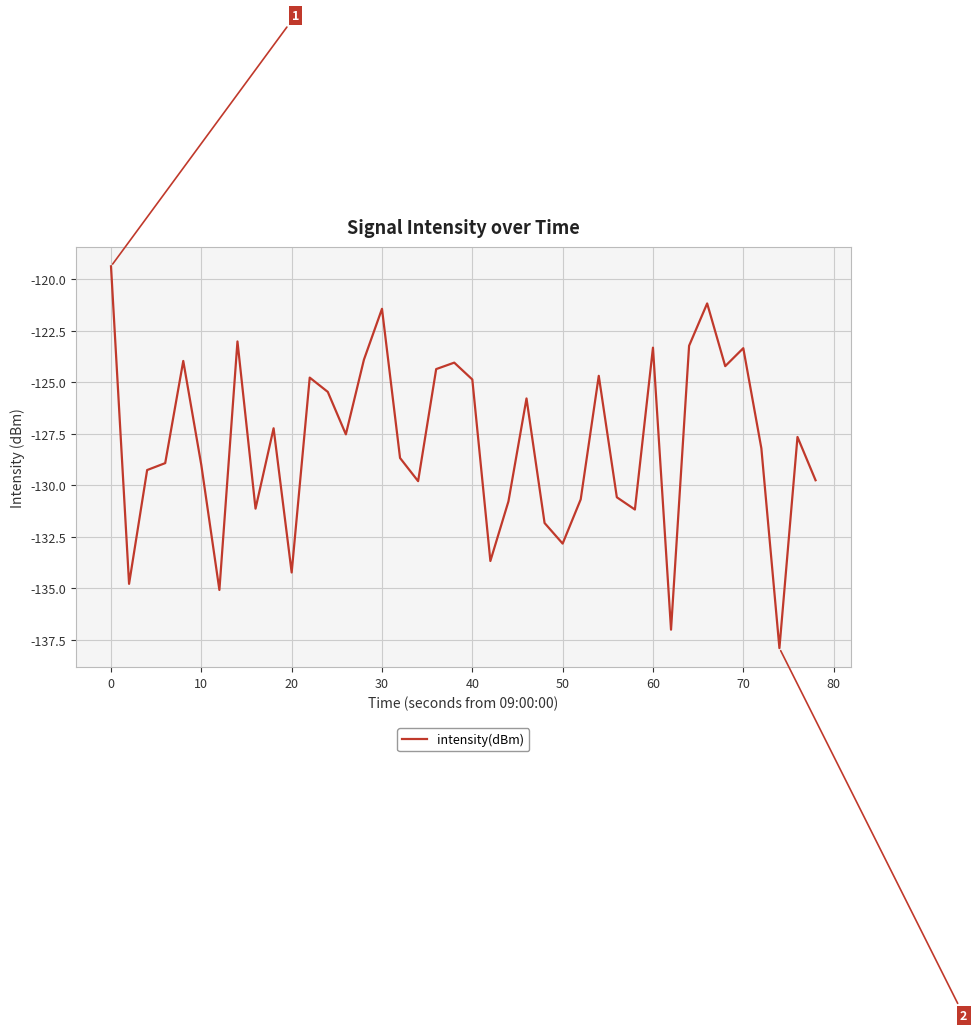

What is the difference between the maximum and minimum values?

18.5